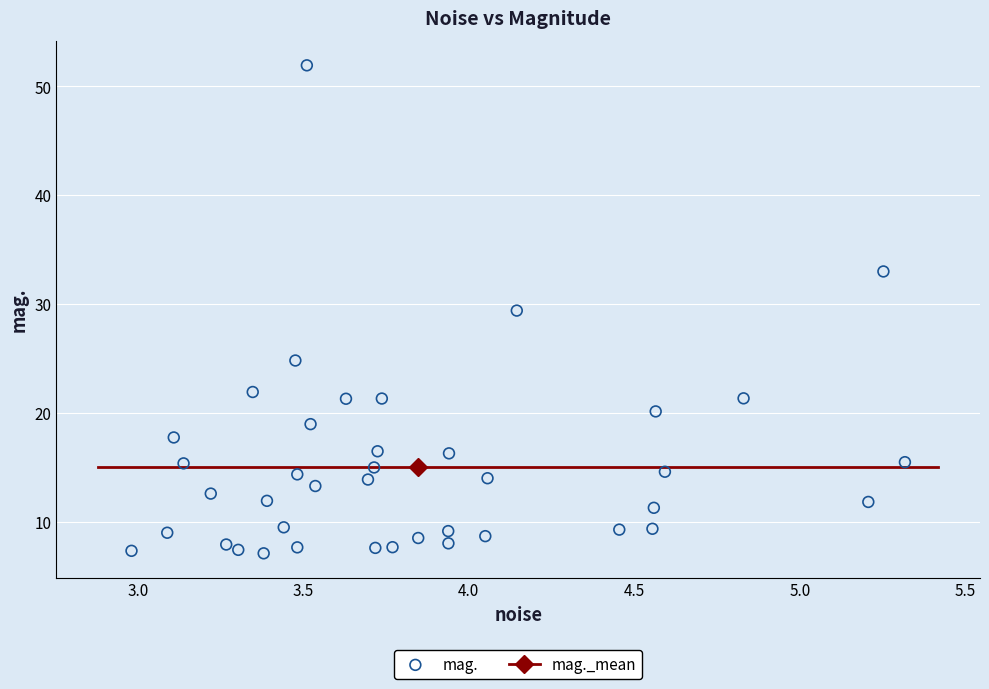

What is the range of Y values (max minus min)?

44.9